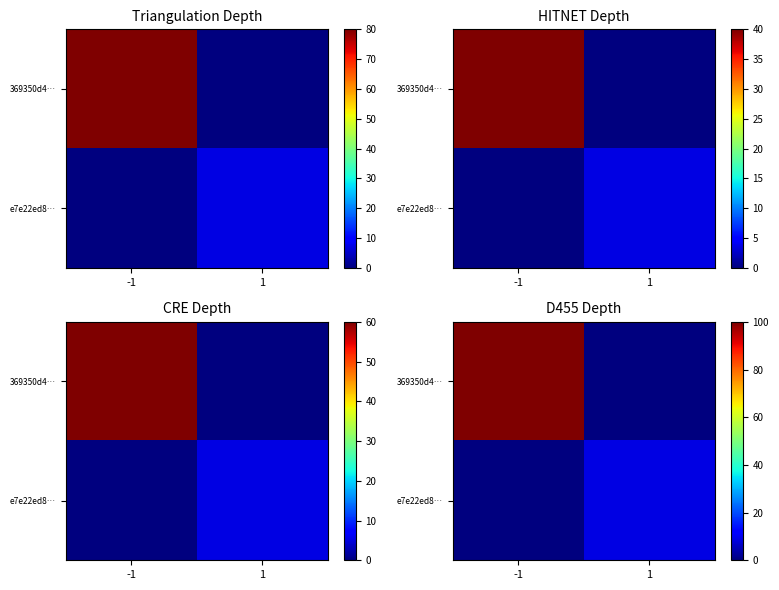

List the series in order of their overall mean, highest first.

369350d4…, e7e22ed8…